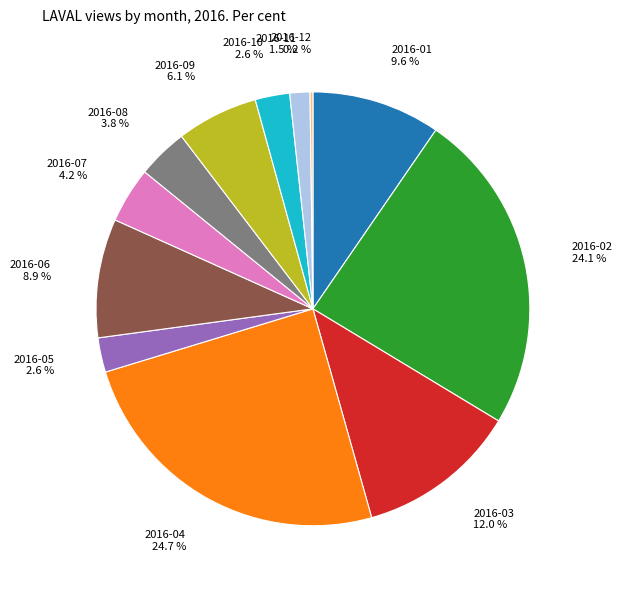

To the nearest percent, what is the difference between the largest and smallest slice percentages?

24%